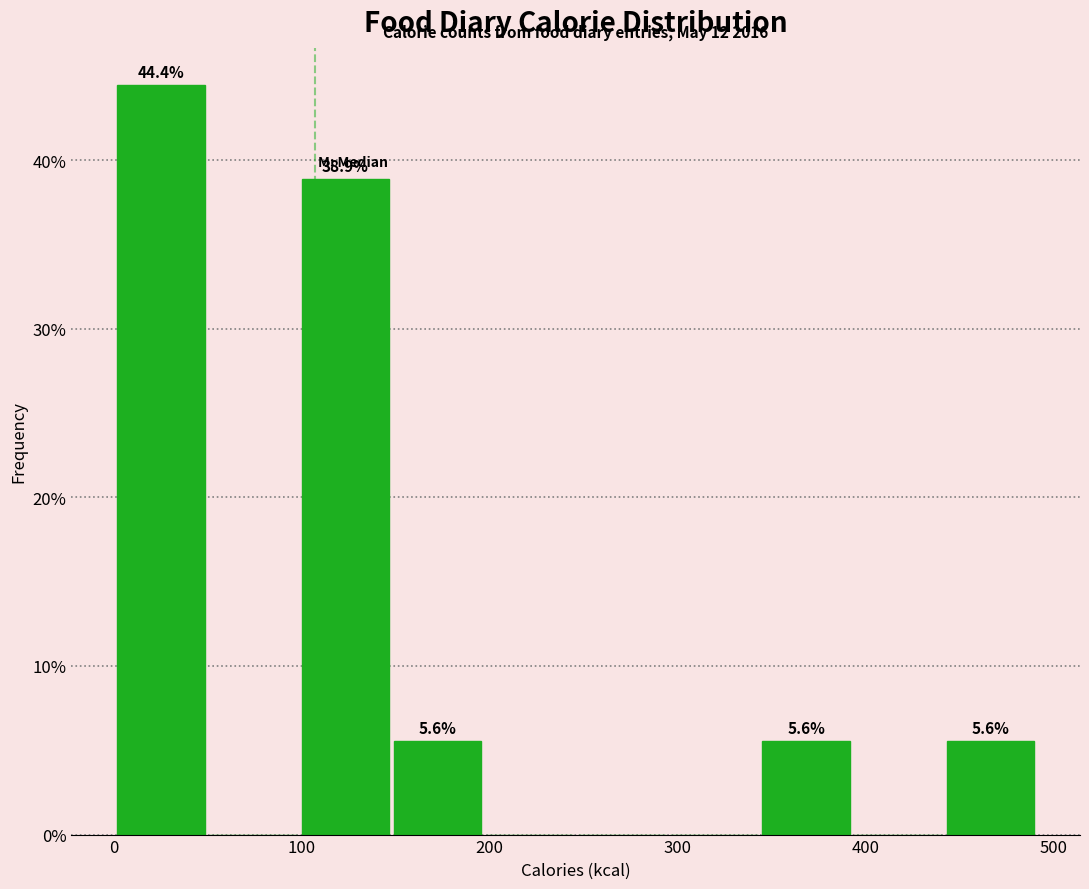

Which range on the x-axis has the tallest bar?

2 to 51